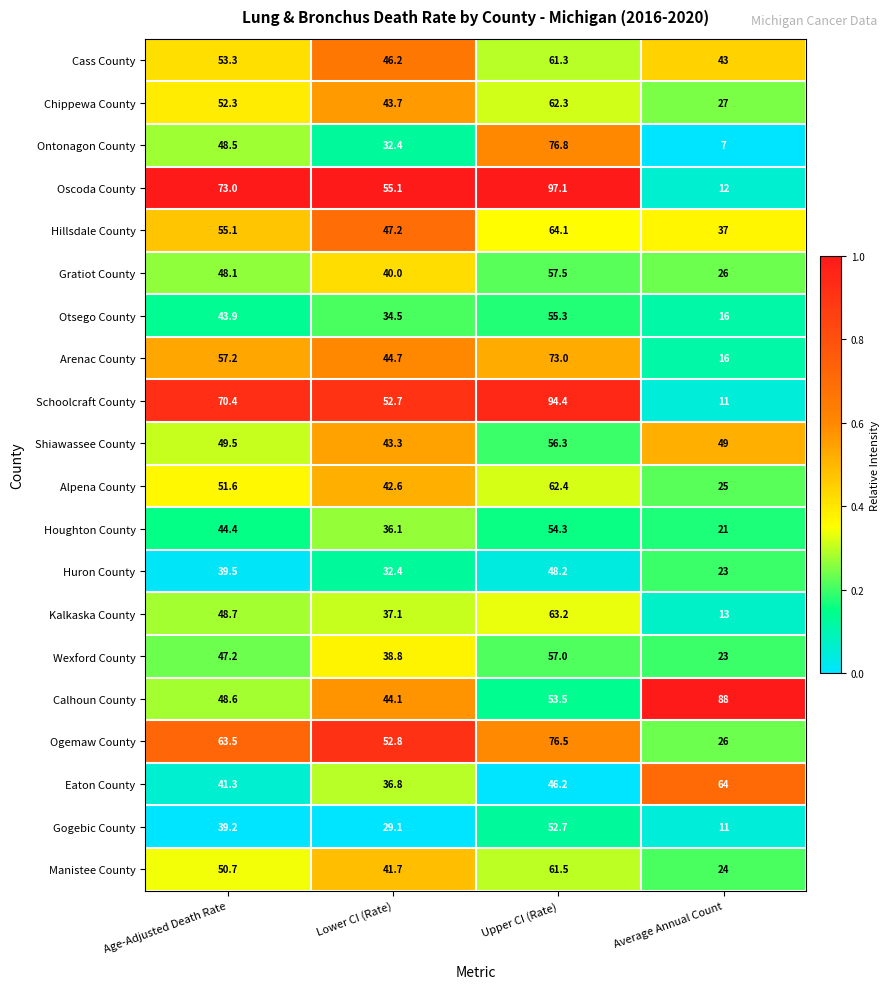

Count the number of data series in this chart.

20